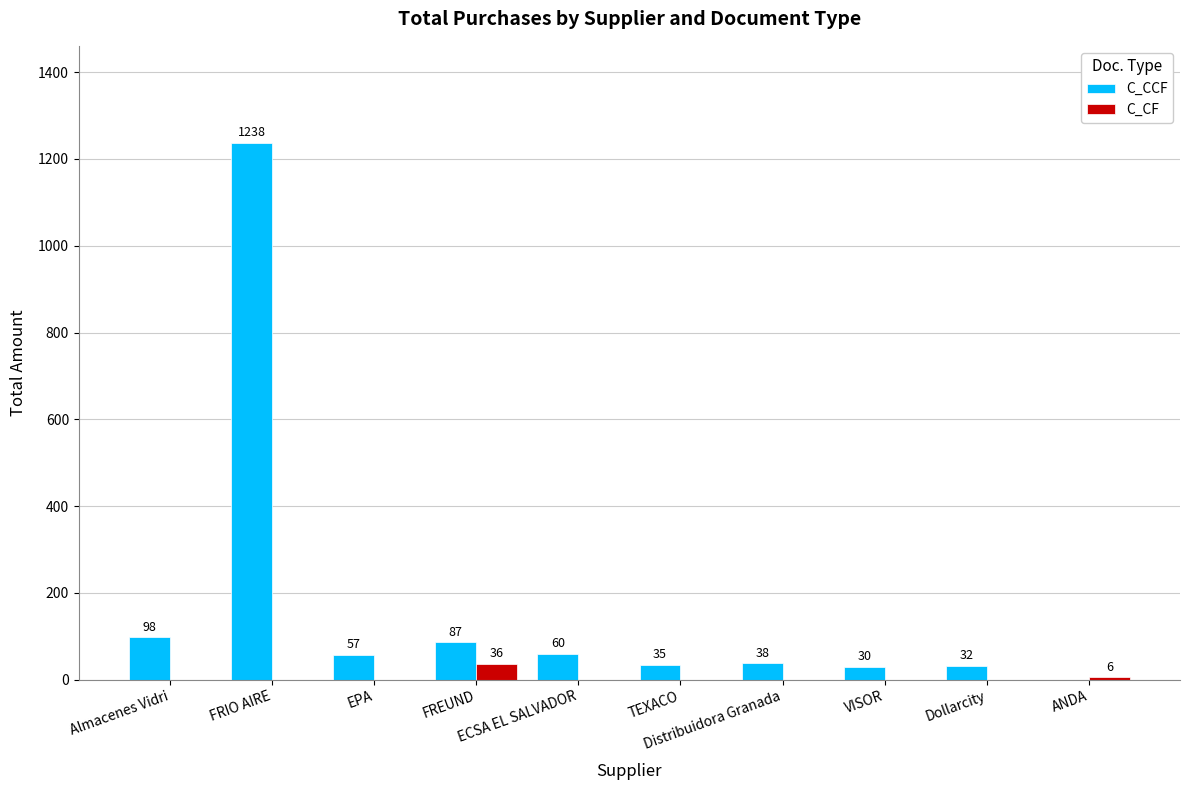

What is the maximum value for C_CF?

36.5